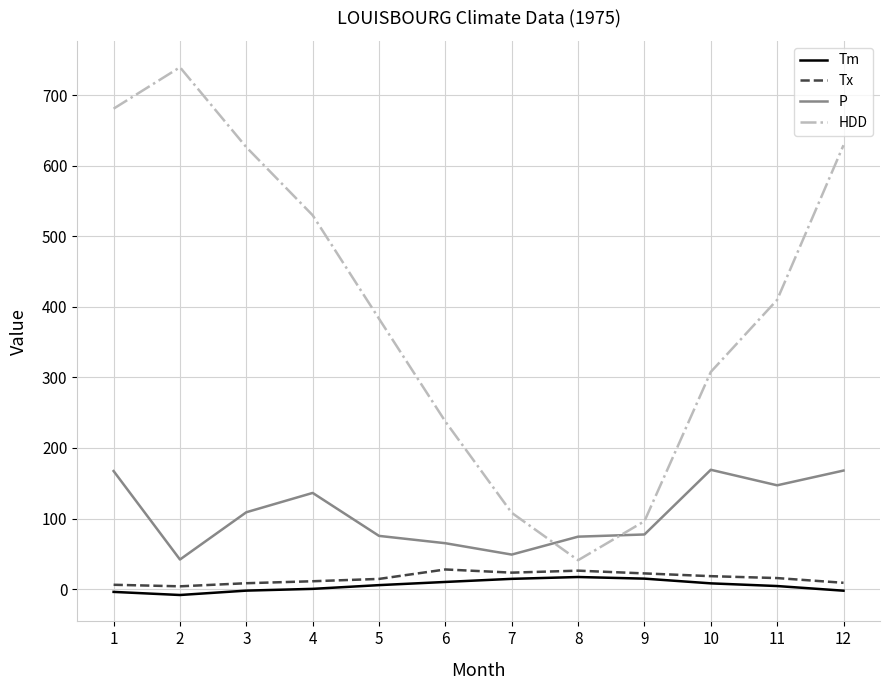

Which series changed the most between 1 and 2?

P